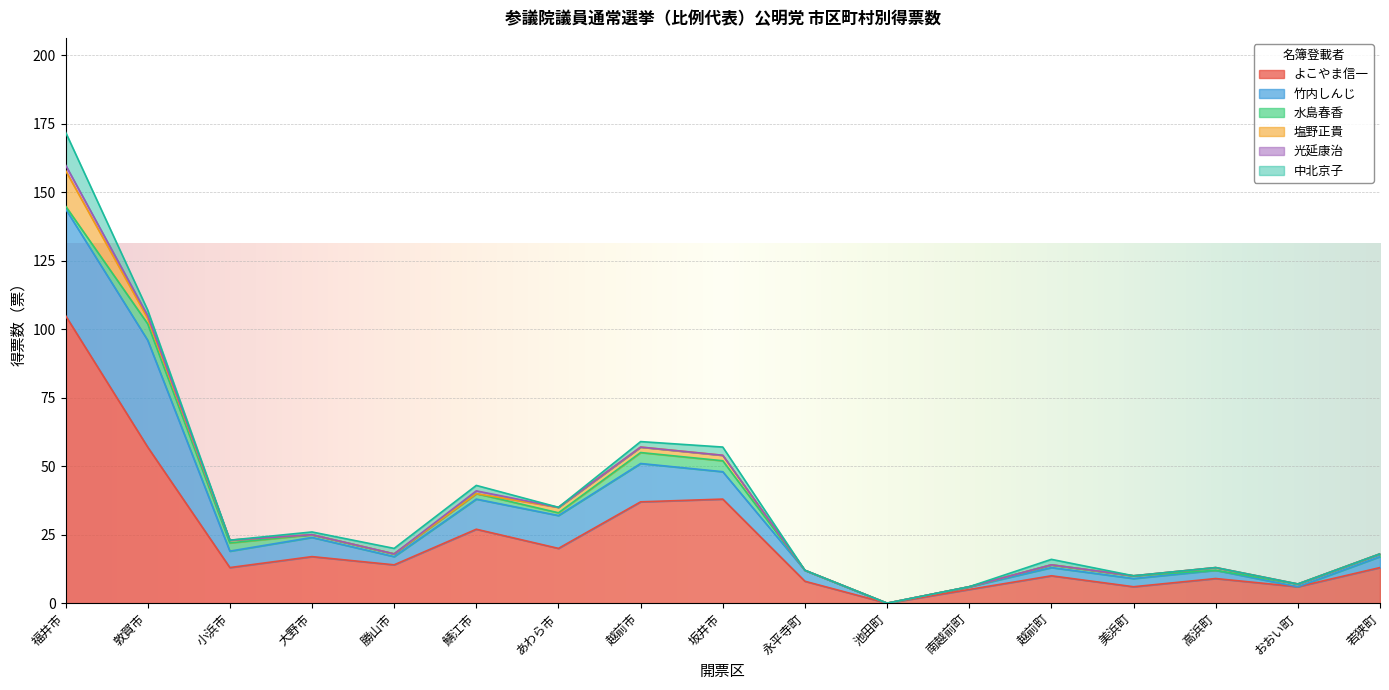

What position from the left is 越前市?

8